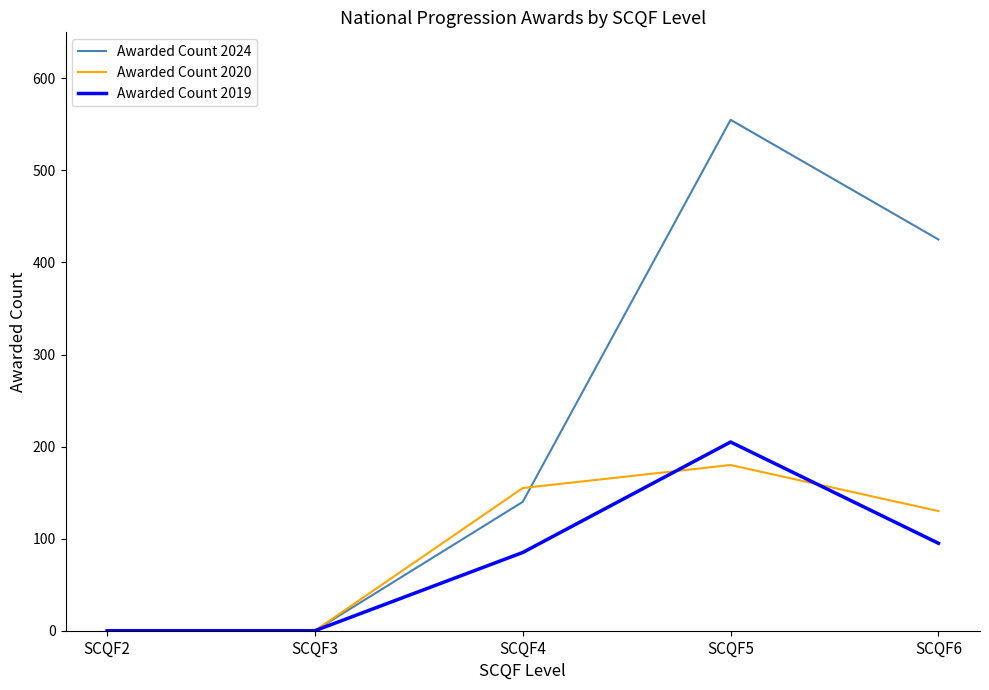

The value of Awarded Count 2024 at SCQF6 is 425. True or false?

True